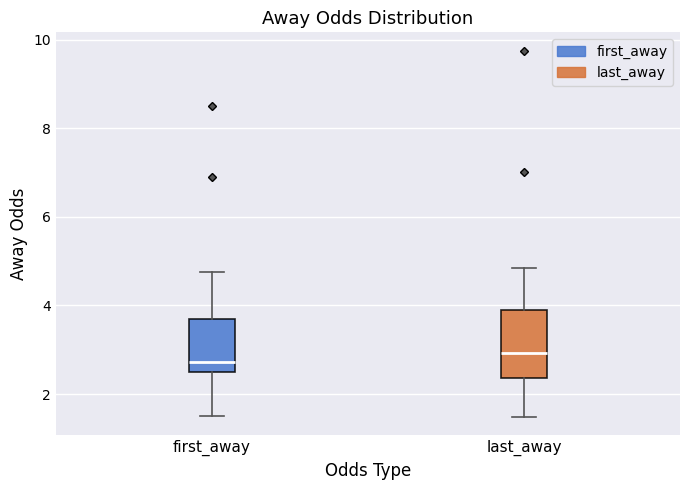

Which box has the lowest median line?

first_away